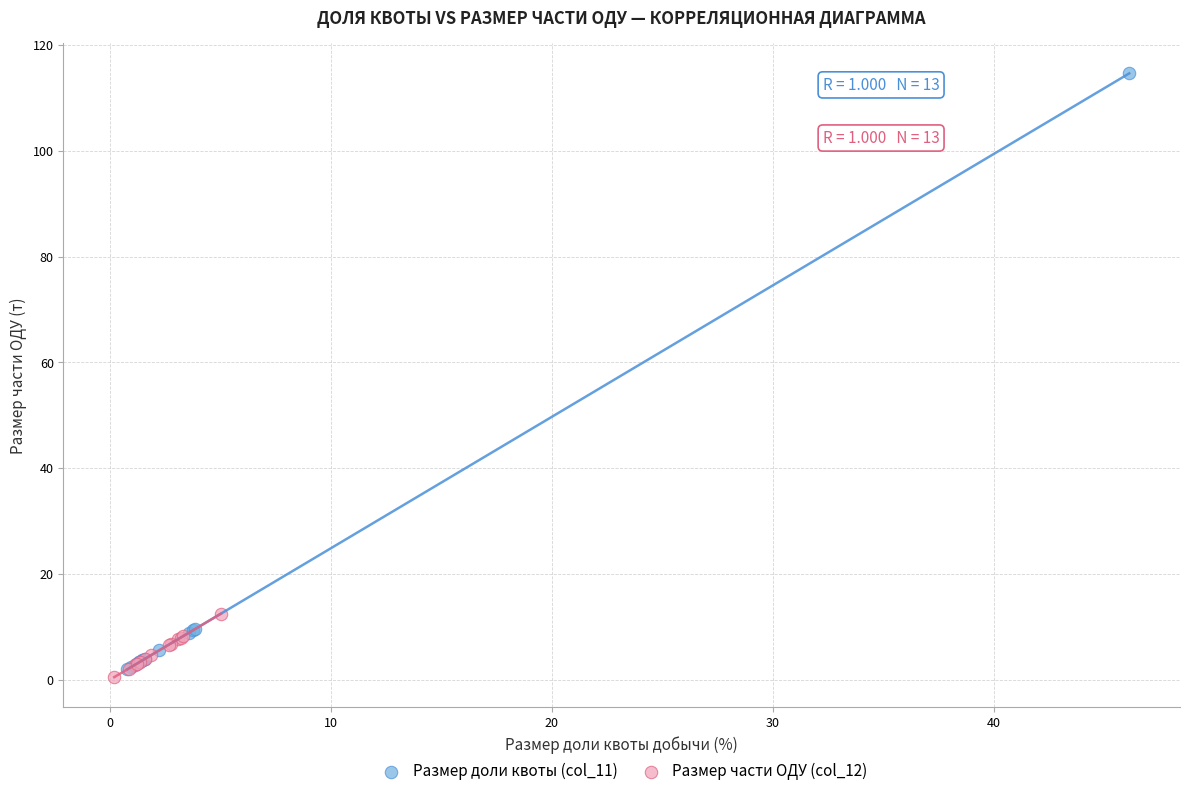

Which series contains the lowest Y value?

Размер части ОДУ (col_12)